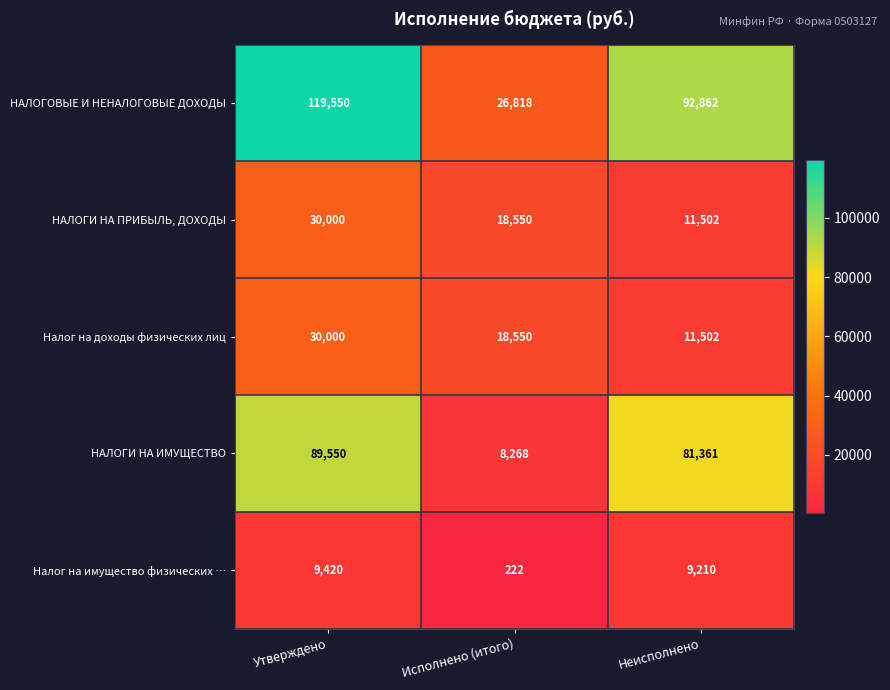

At which label does Налог на имущество физических … reach its minimum?

Исполнено (итого)